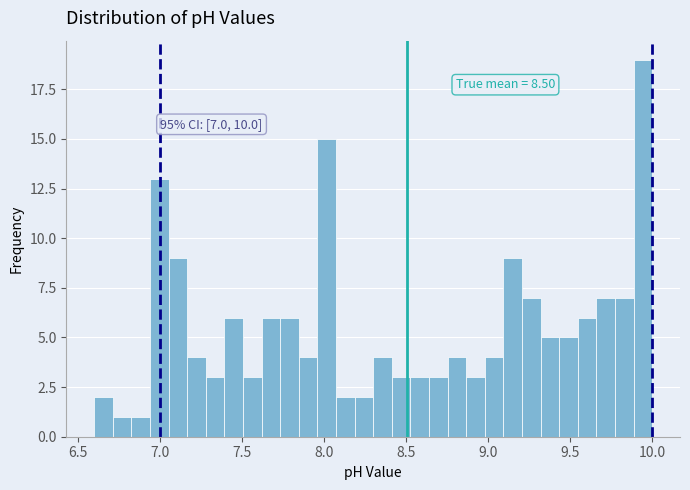

Read against the x-axis, roughly where is the centre of the tallest bar?

9.95